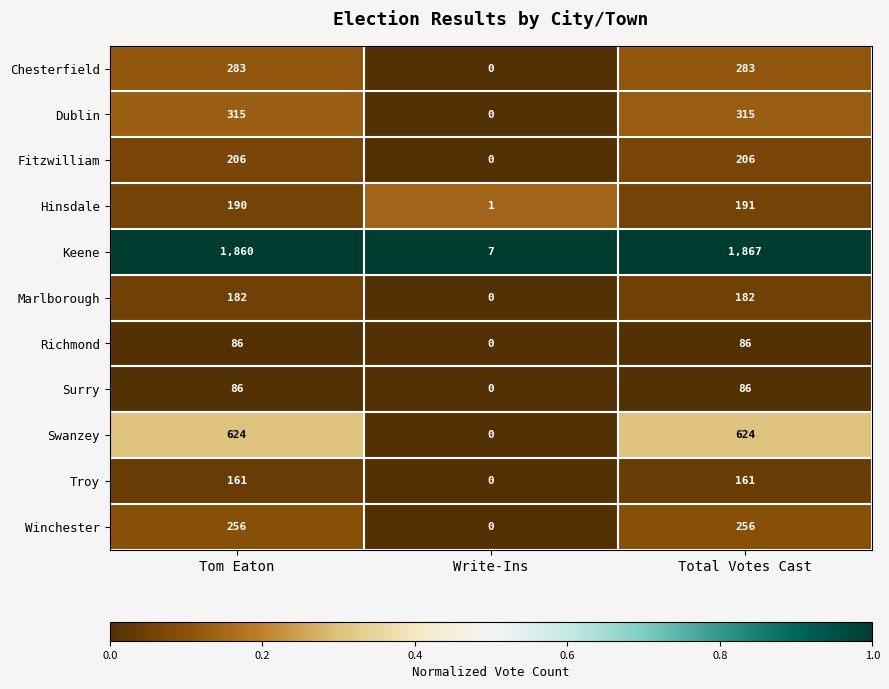

What is the average value of the Dublin series?

210